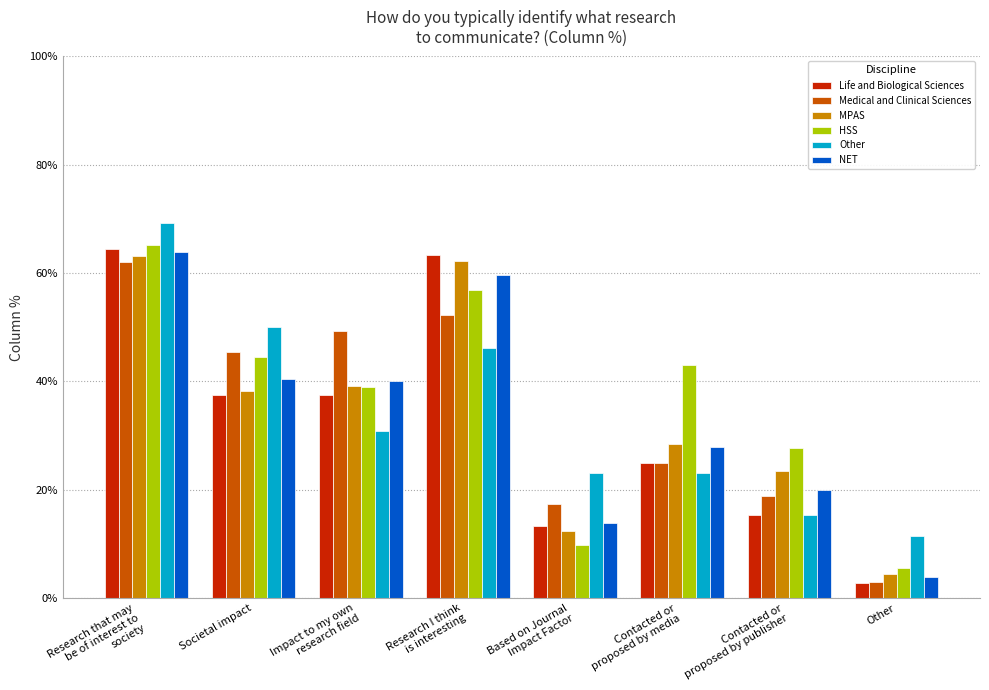

At which label is NET closest to 0?

Other